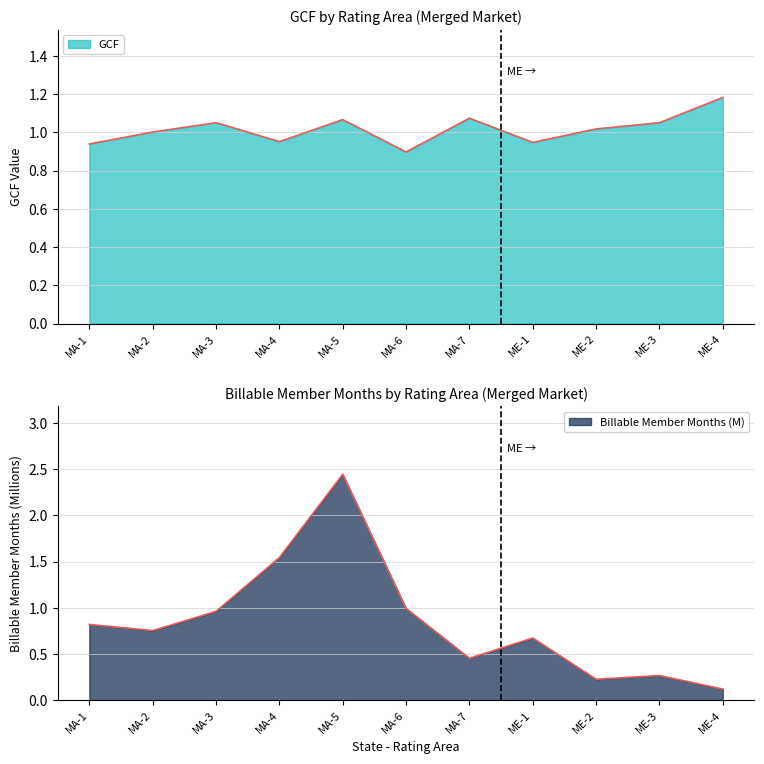

After their last crossing, which series has the higher values: GCF or Billable Member Months?

GCF